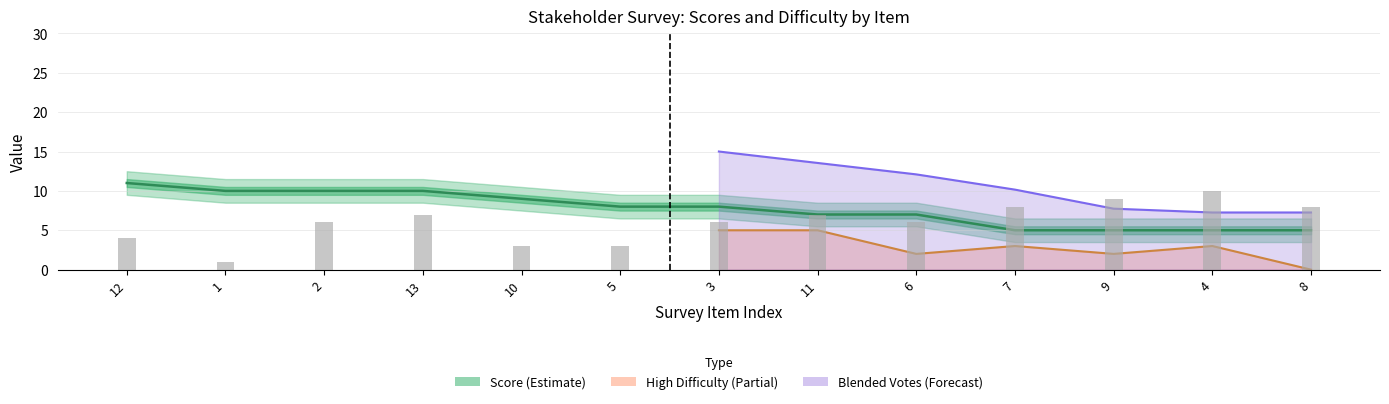

What is the difference between the Score values at 1 and 9?

5.0